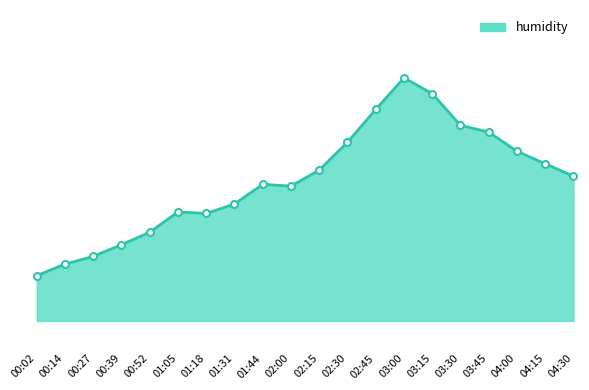

List the labels in order of value, smallest first.

00:02, 00:14, 00:27, 00:39, 00:52, 01:18, 01:05, 01:31, 02:00, 01:44, 04:30, 02:15, 04:15, 04:00, 02:30, 03:45, 03:30, 02:45, 03:15, 03:00